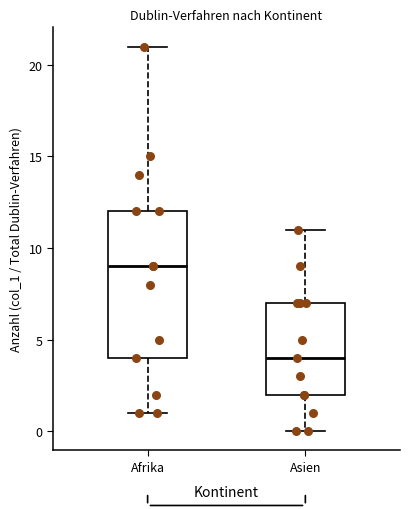

Where does the lower whisker of the box for Asien end on the y-axis? The values are not printed on the chart, so give them approximately, as read against the axis.

0